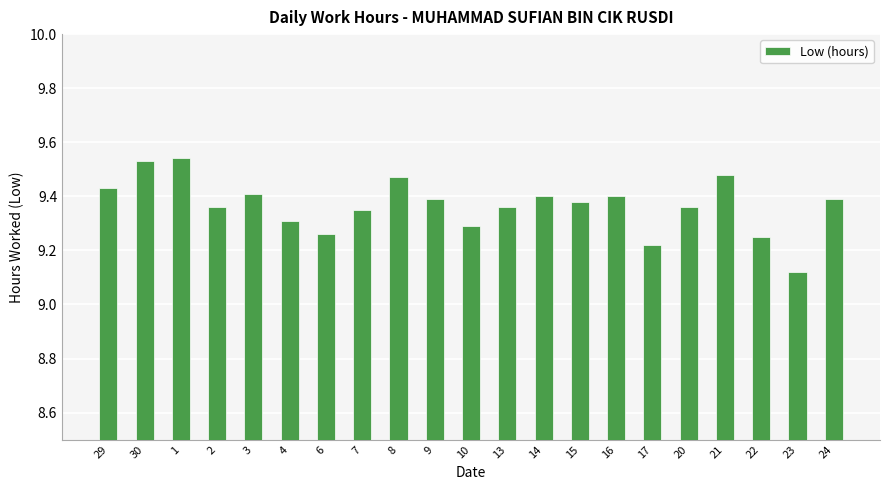

Which category has the lowest value across all series?

23